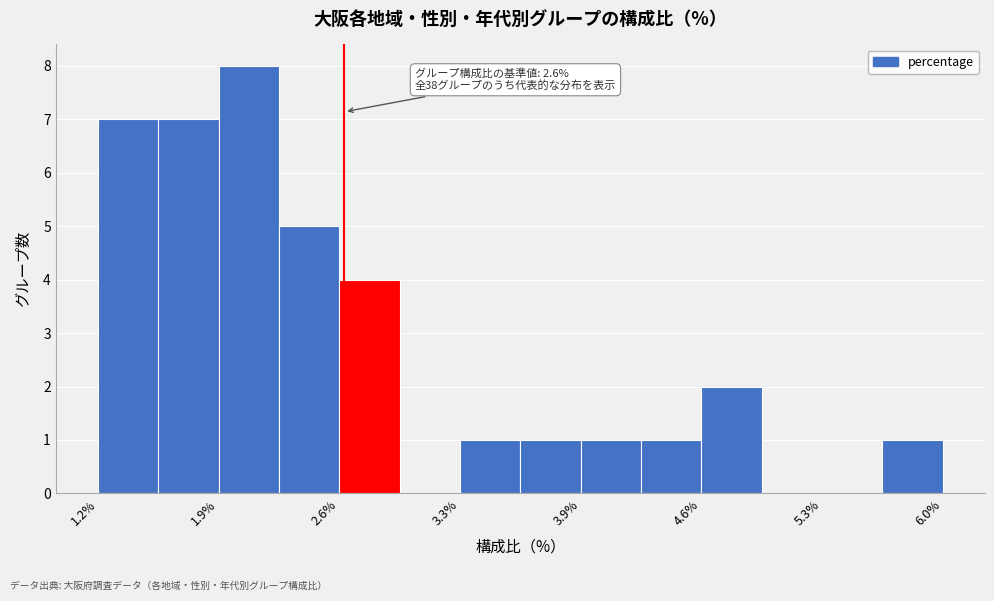

Read against the x-axis, roughly where is the centre of the tallest bar?

2.1